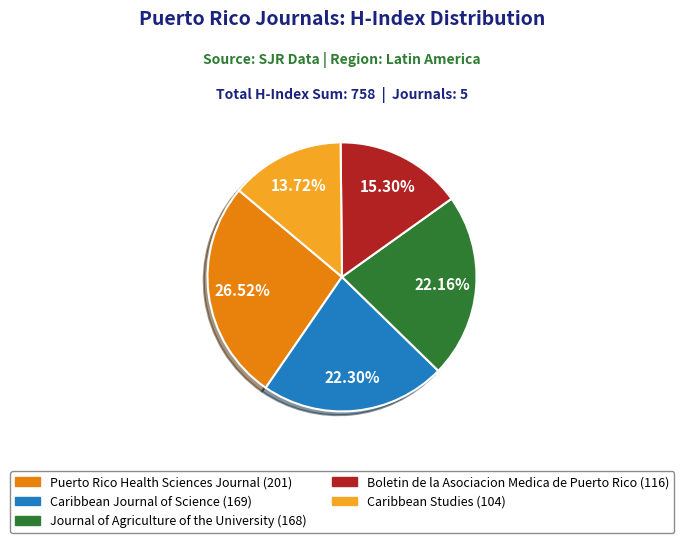

True or false: Puerto Rico Health Sciences Journal accounts for 20% of the total.

False